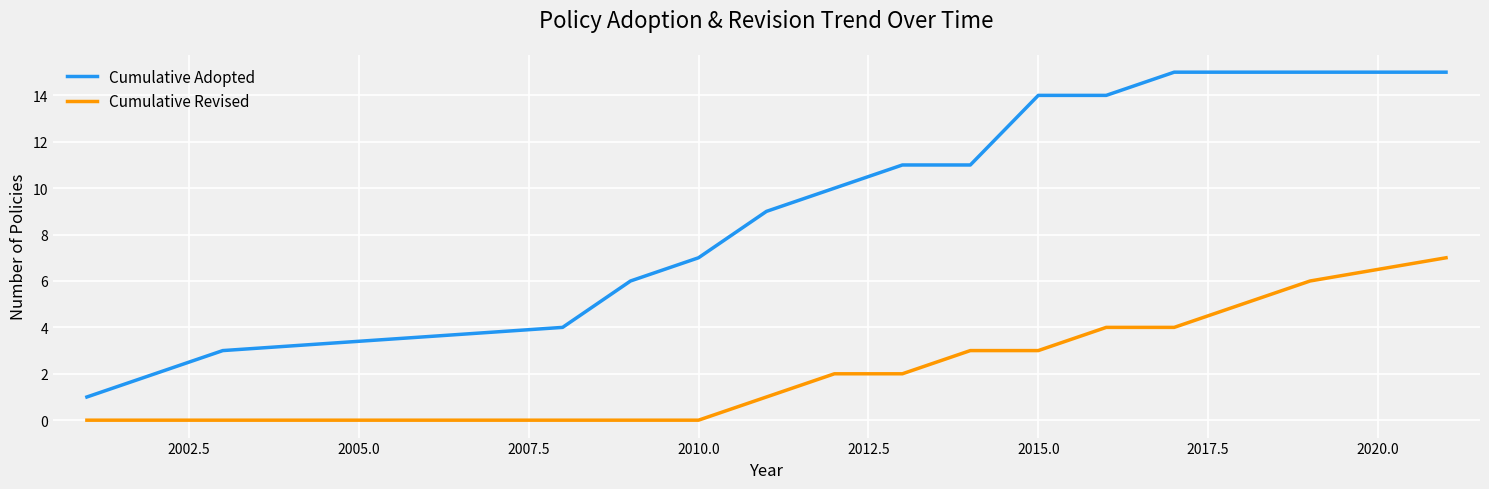

How many distinct data groups are displayed?

2